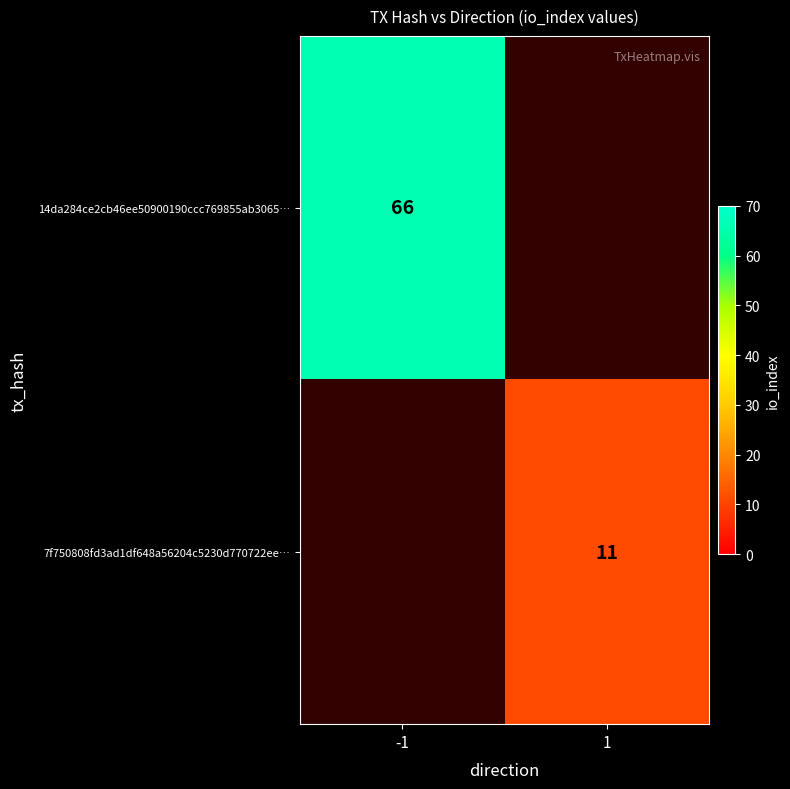

Is it true that 14da284ce2cb46ee50900190ccc769855ab3065… equals 66 at -1?

True